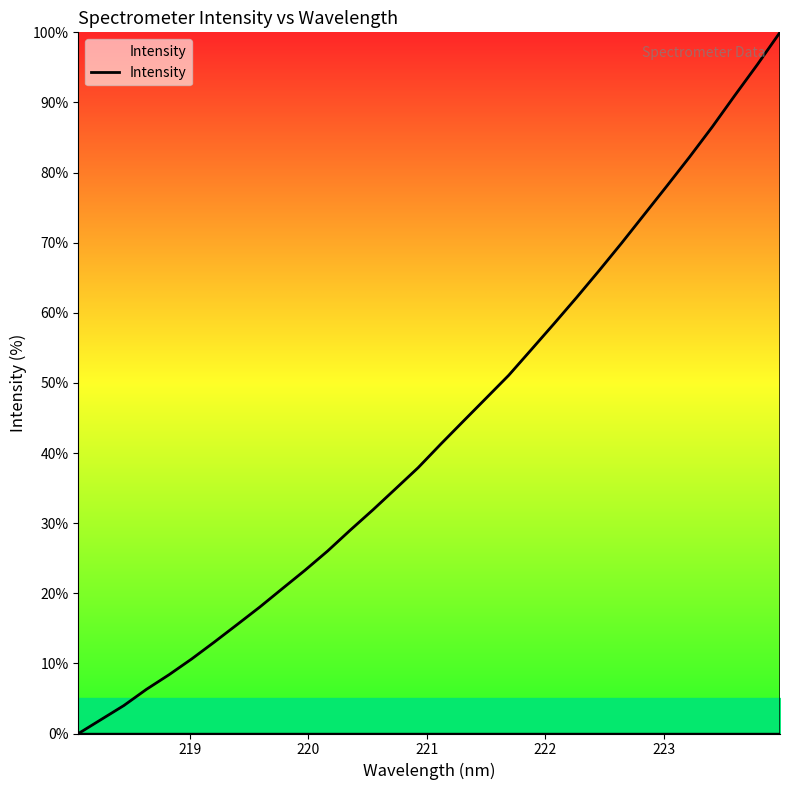

How many series are shown in this chart?

1